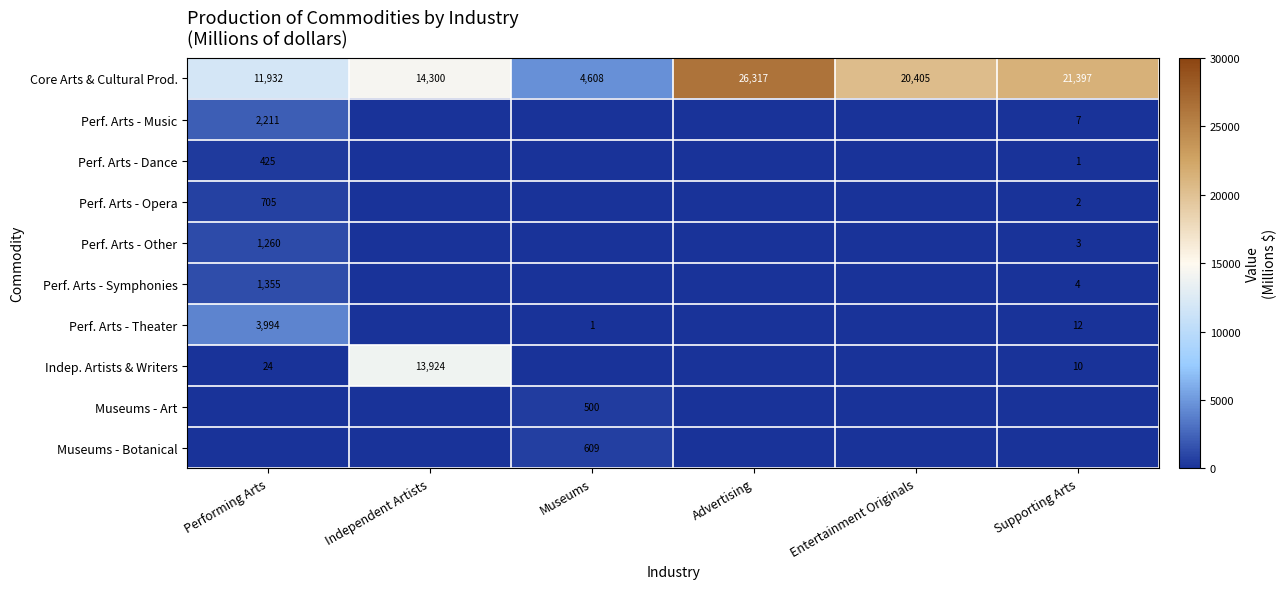

Where is Core Arts & Cultural Prod. nearest to the value 15462?

Independent Artists